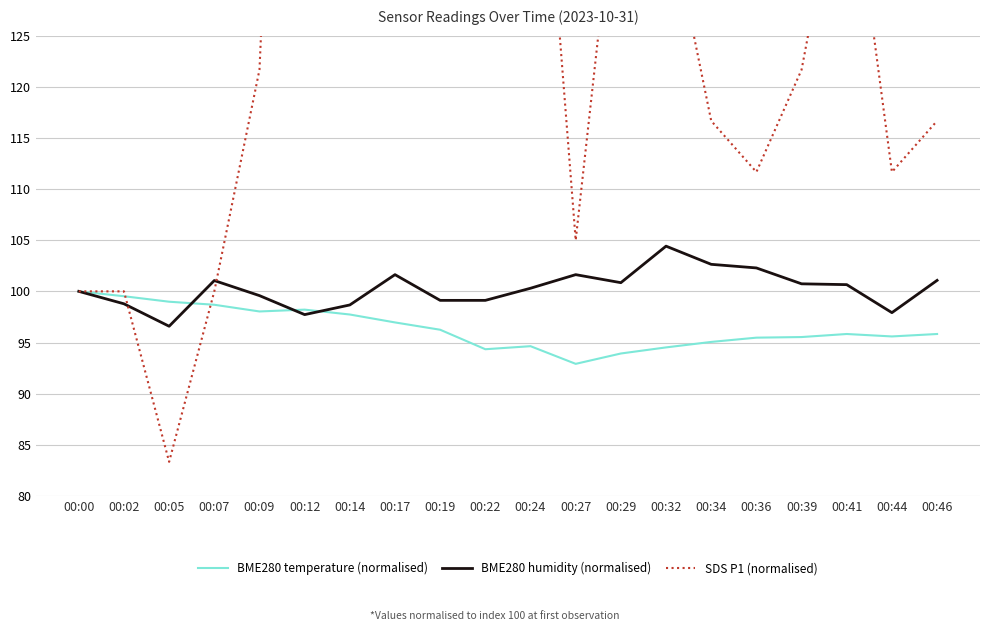

Is it true that SDS_P1 equals 150.0 at 00:19?

True